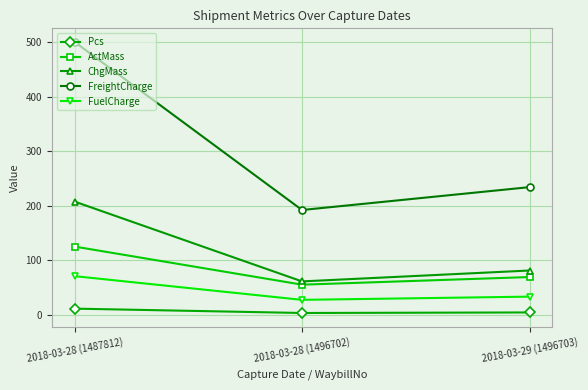

What is the label of the 3rd point from the right?

2018-03-28 (1487812)